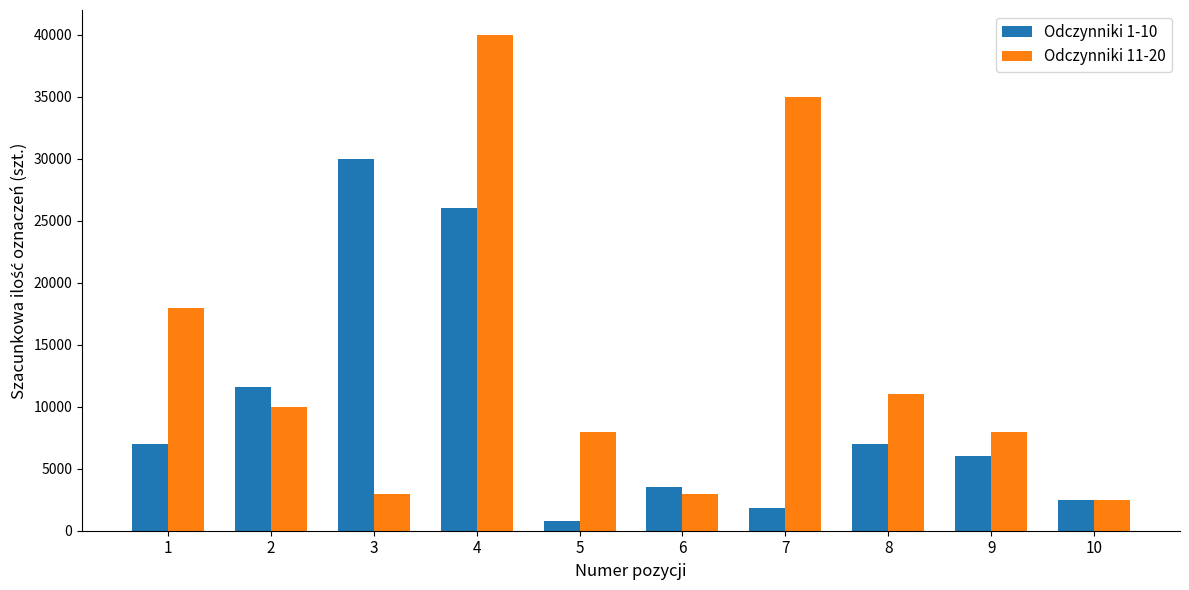

What are all the series names shown in the legend?

Odczynniki 1-10, Odczynniki 11-20